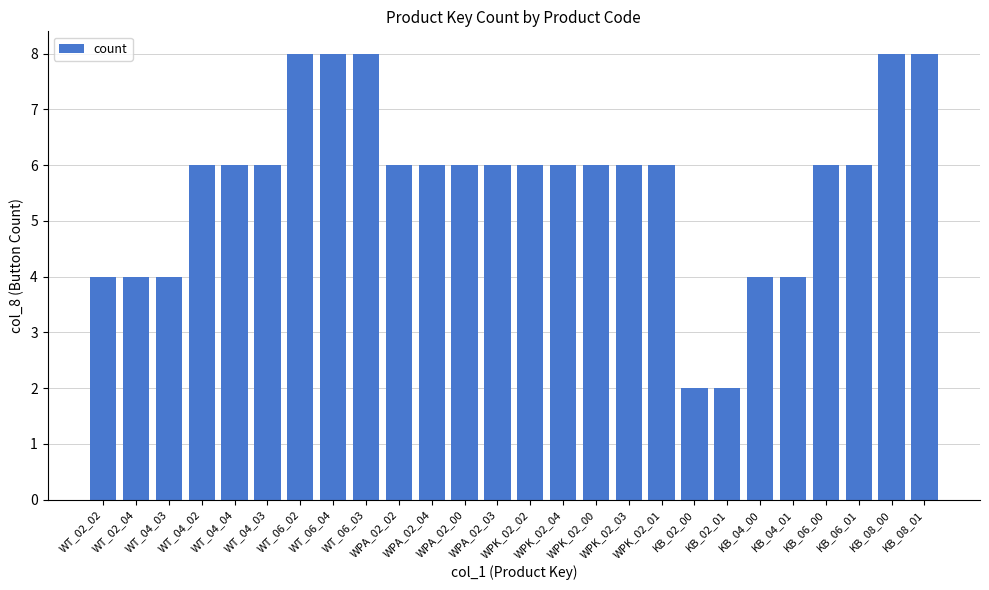

Rank the categories by value from lowest to highest.

KB_02_00, KB_02_01, WT_02_02, WT_02_04, WT_04_03, KB_04_00, KB_04_01, WT_04_02, WT_04_04, WT_04_03, WPA_02_02, WPA_02_04, WPA_02_00, WPA_02_03, WPK_02_02, WPK_02_04, WPK_02_00, WPK_02_03, WPK_02_01, KB_06_00, KB_06_01, WT_06_02, WT_06_04, WT_06_03, KB_08_00, KB_08_01